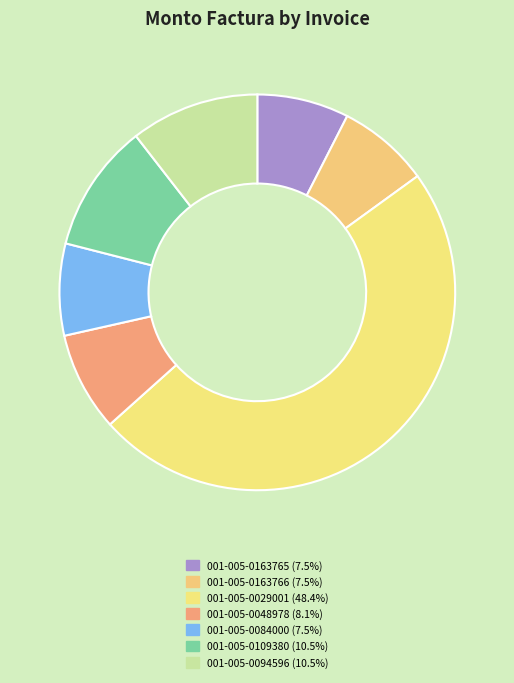

Is it true that 001-005-0084000 is 8% of the pie?

True